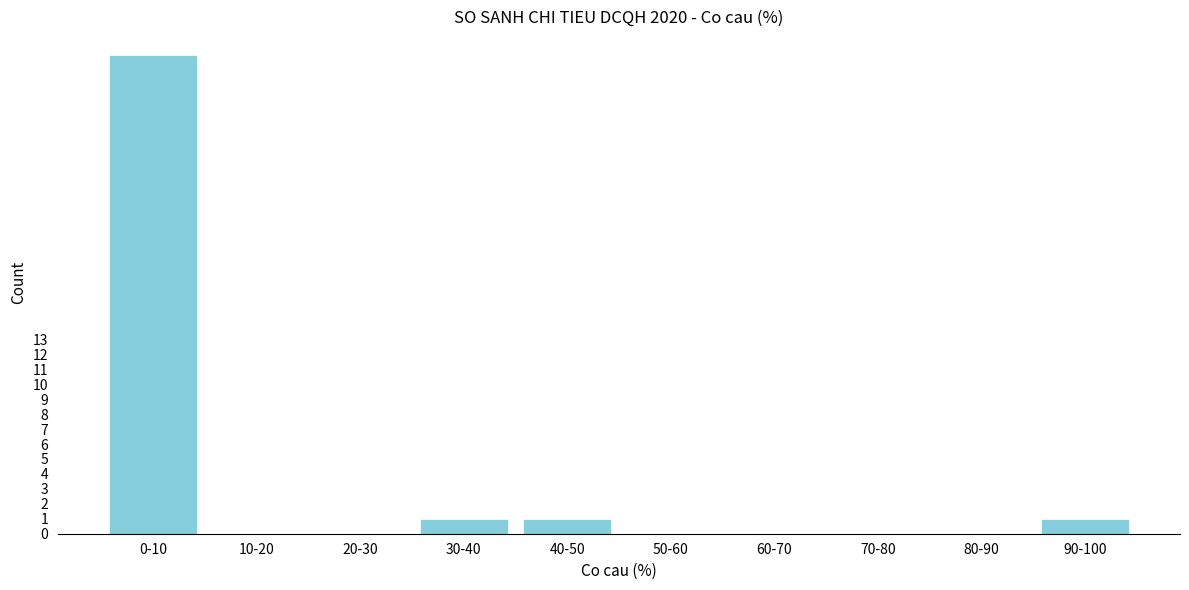

Reading left to right, extract all data points from this chart.

0-10=32	10-20=0	20-30=0	30-40=1	40-50=1	50-60=0	60-70=0	70-80=0	80-90=0	90-100=1